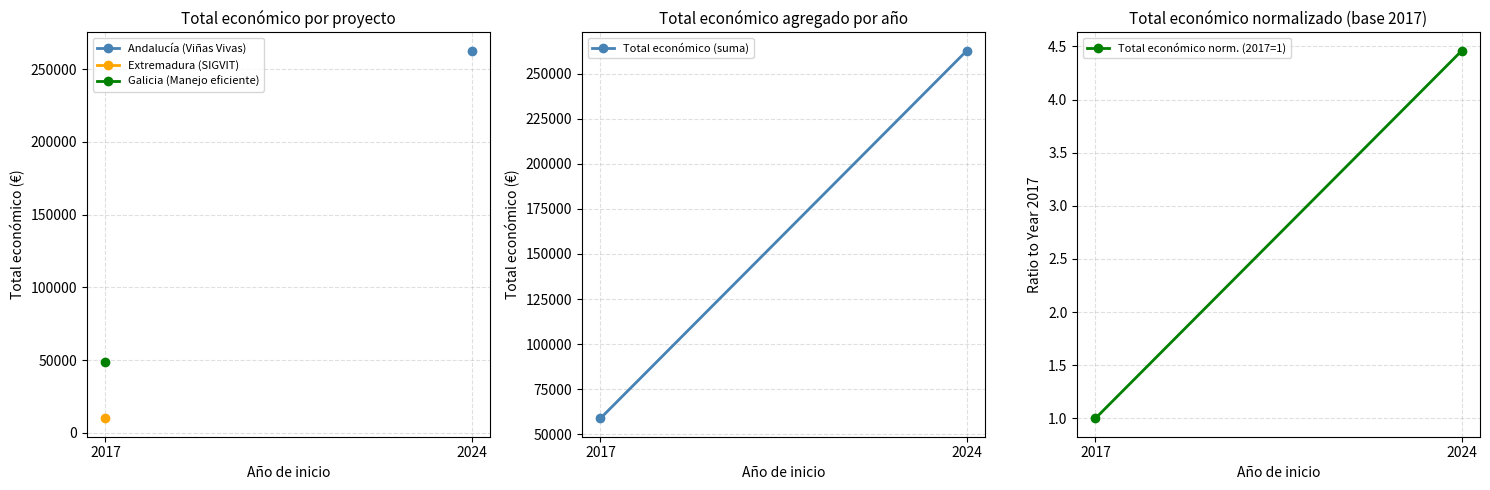

What value does the Total económico norm. (2017=1) series have at 2017?

1.0